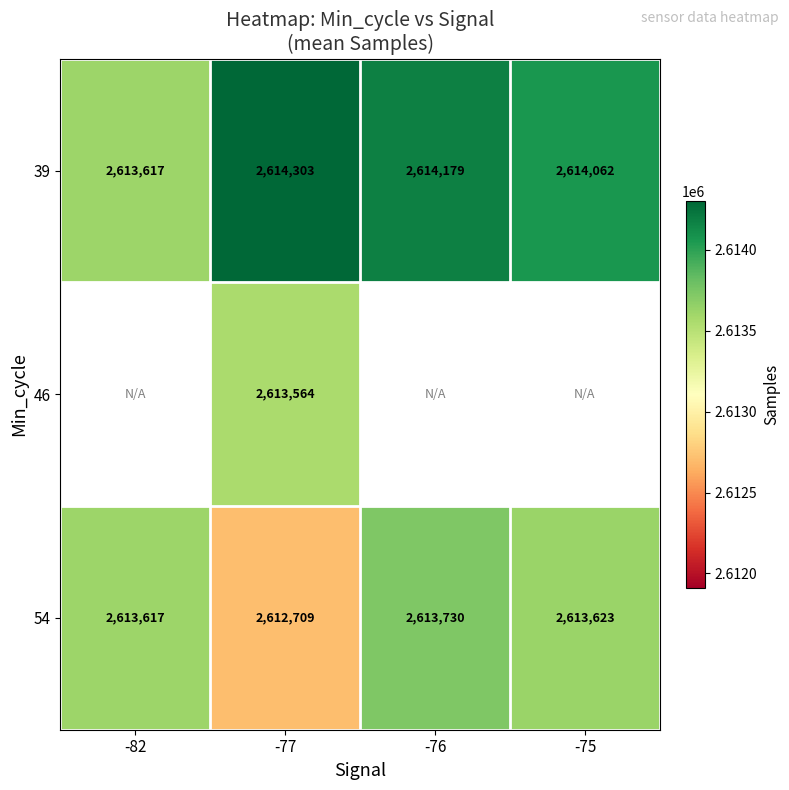

At which label does 54 first exceed 2613623?

-76